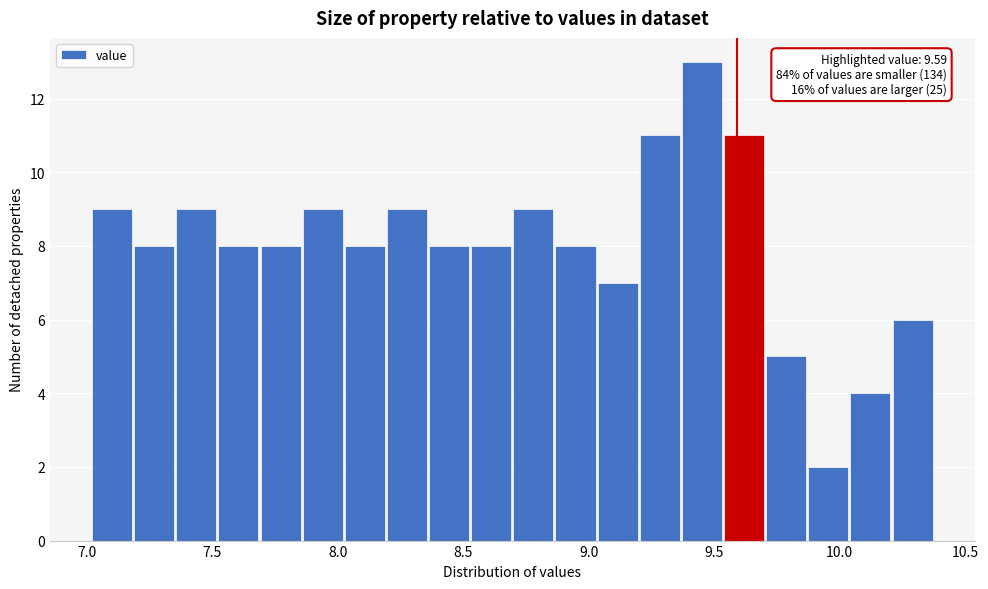

Around what value on the x-axis is the tallest bar? Give the approximate position of its centre, as read against the axis.

9.45